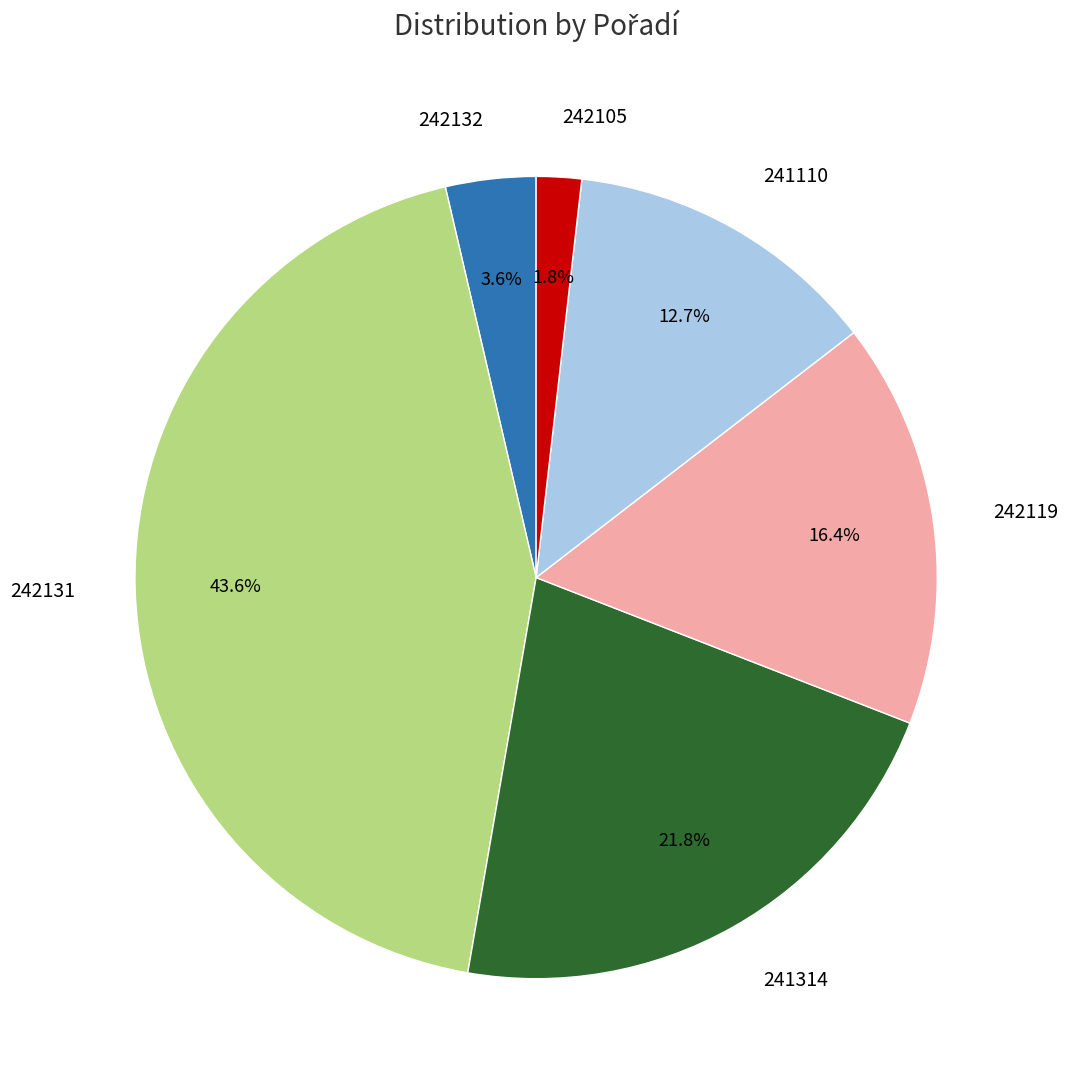

Combined, do 242132 and 242105 account for over 50%?

No